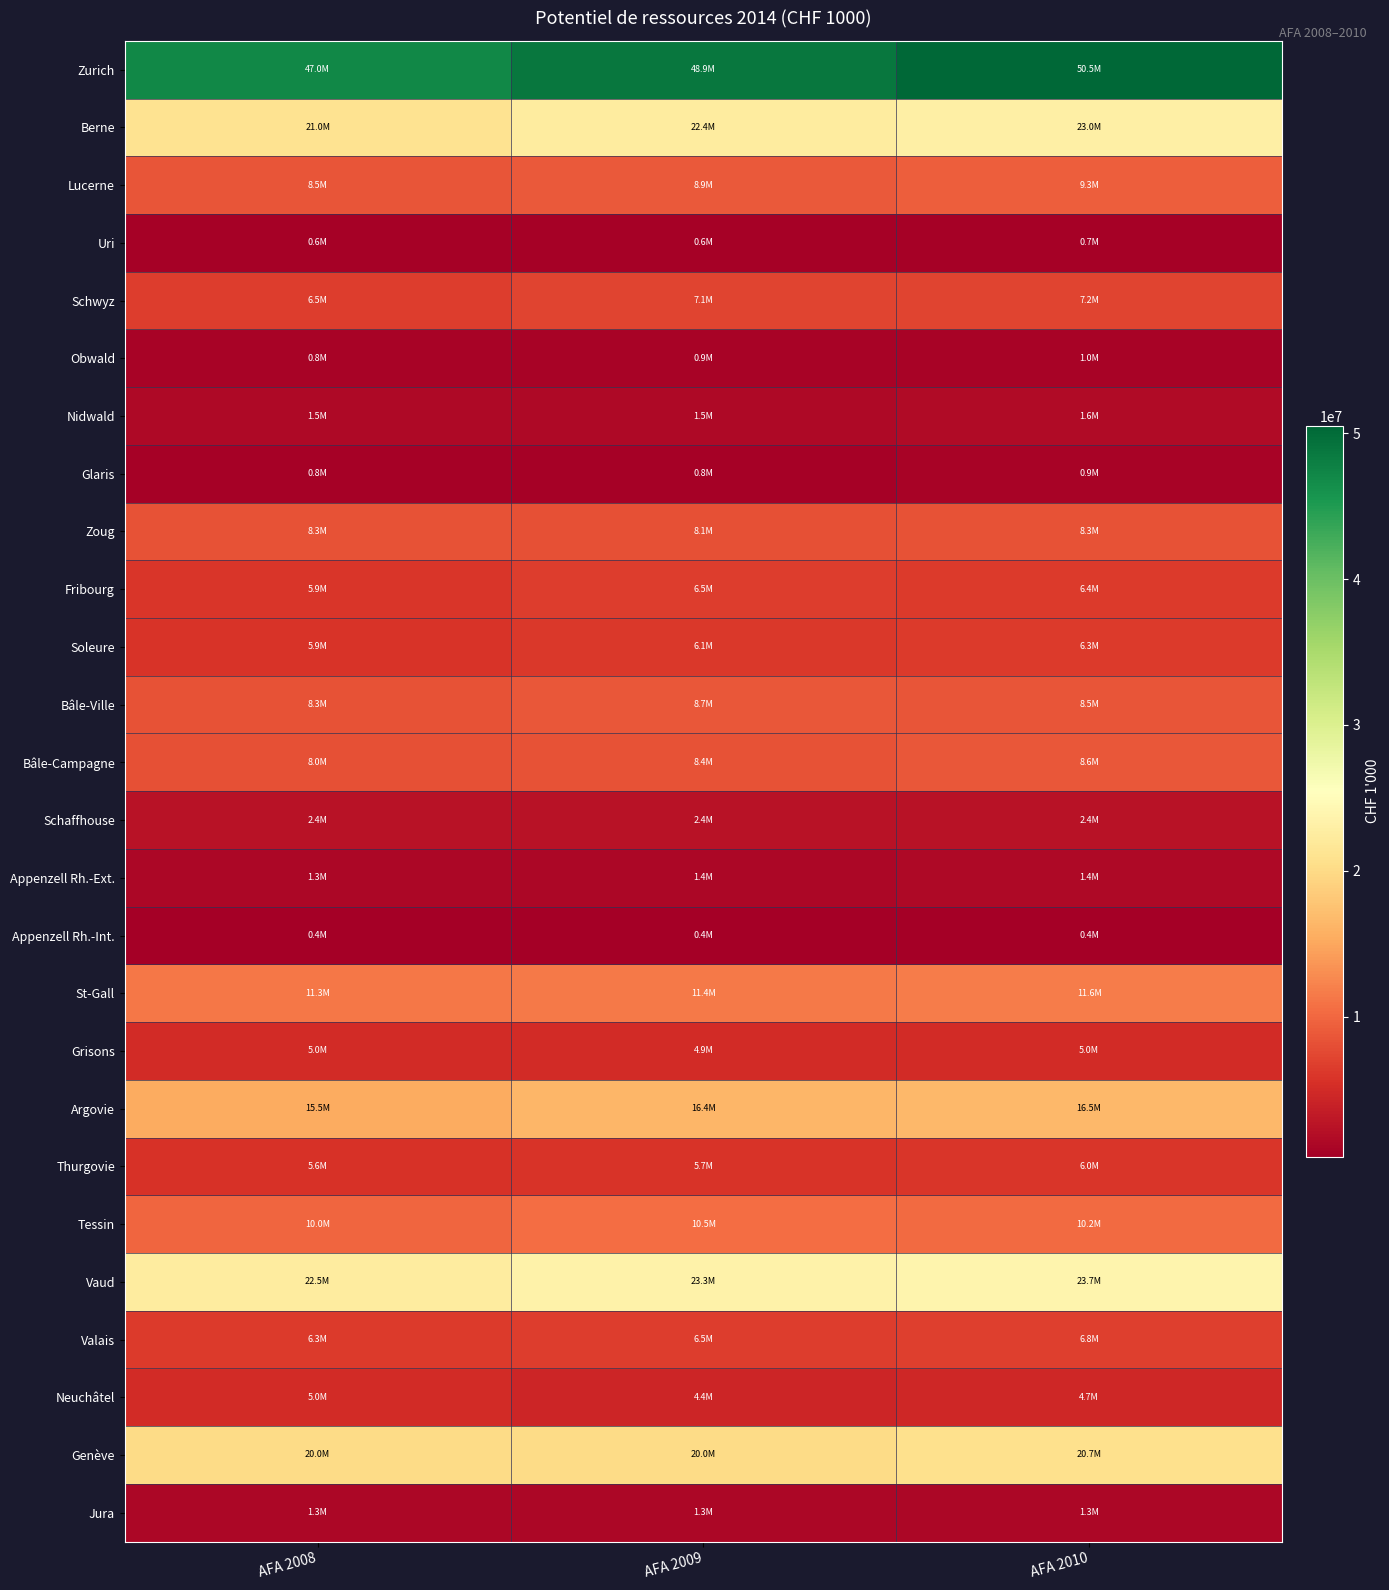

What is the difference between the highest and lowest values at AFA 2008?

46612067.2